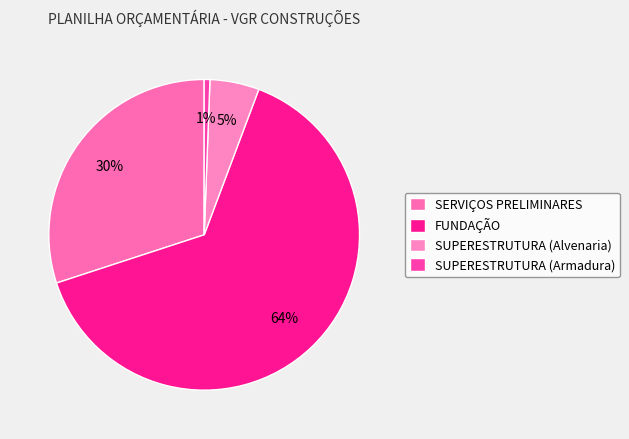

Count the number of slices in the pie.

4